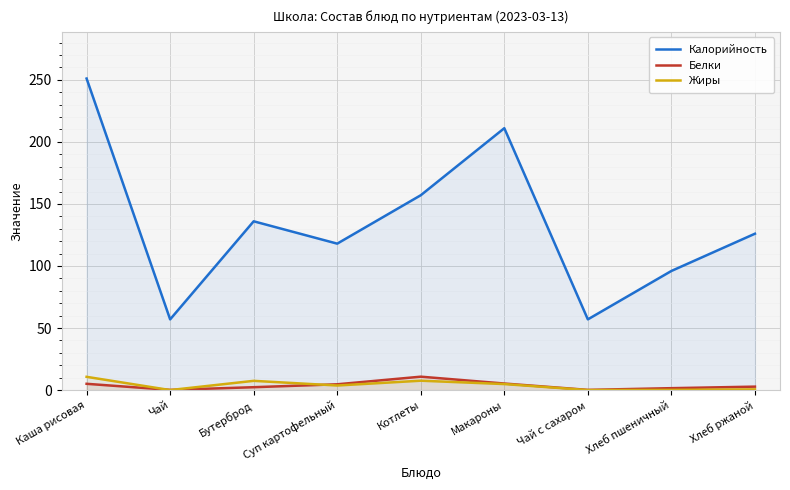

What is the sum of all Белки values?

33.1